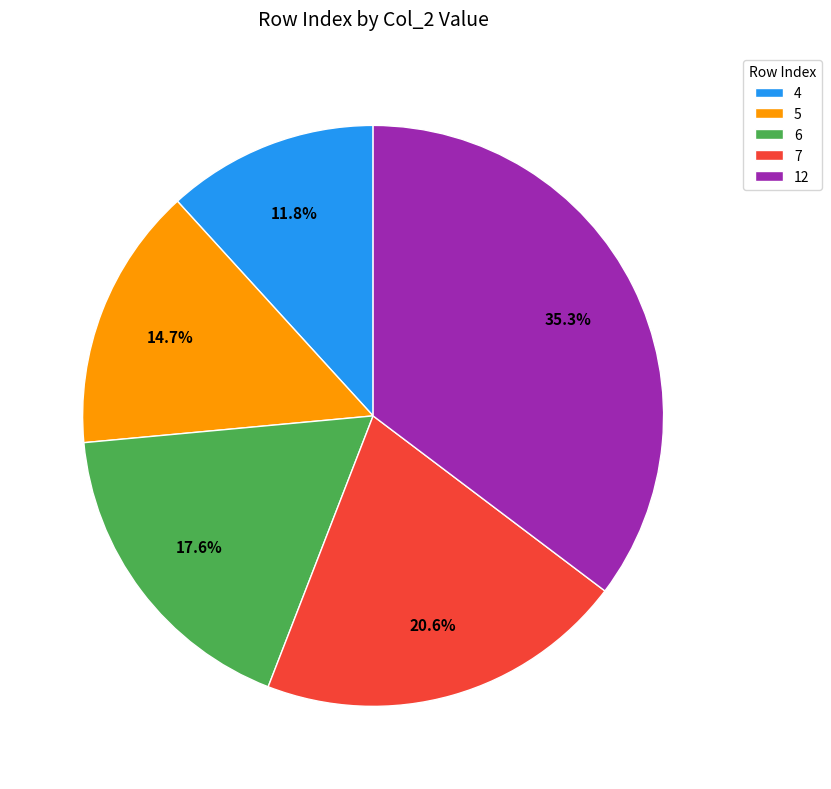

To the nearest percent, what is the difference between the 6 and 12 slice percentages?

18%